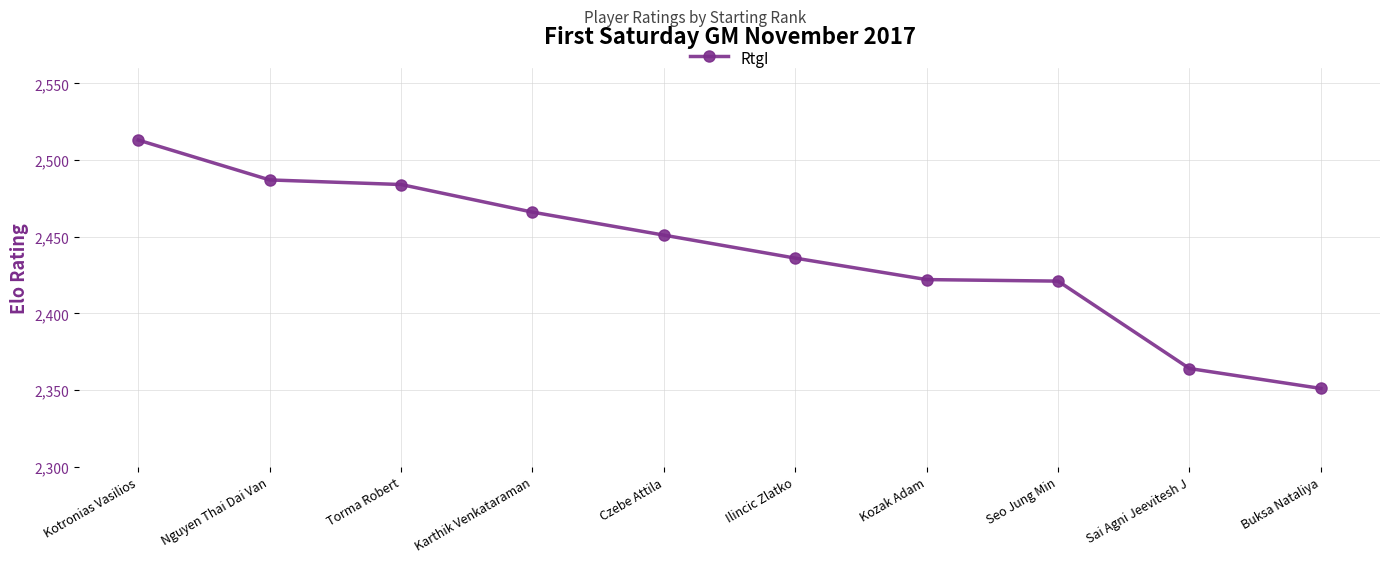

What is the average value?

2440